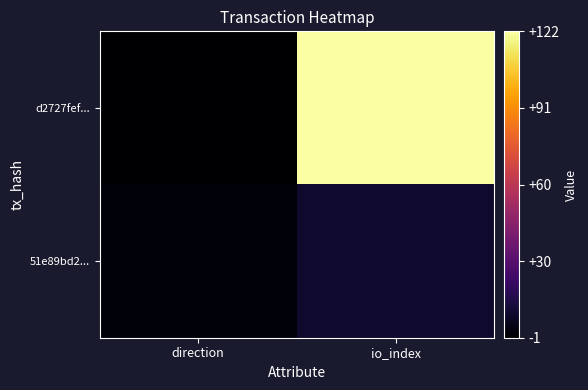

At how many categories does at least one series exceed 57?

1